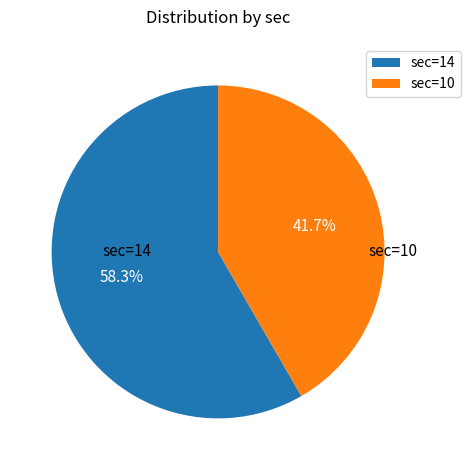

Is it true that sec=10 is 33% of the pie?

False